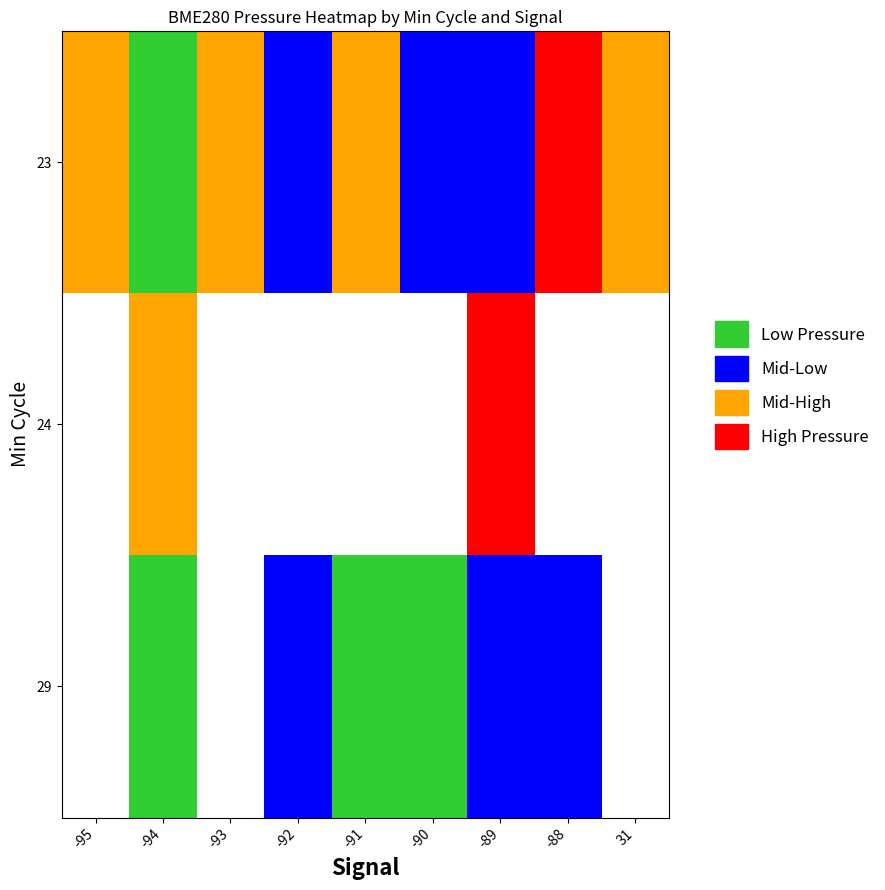

Which category has the lowest value across all series?

-94